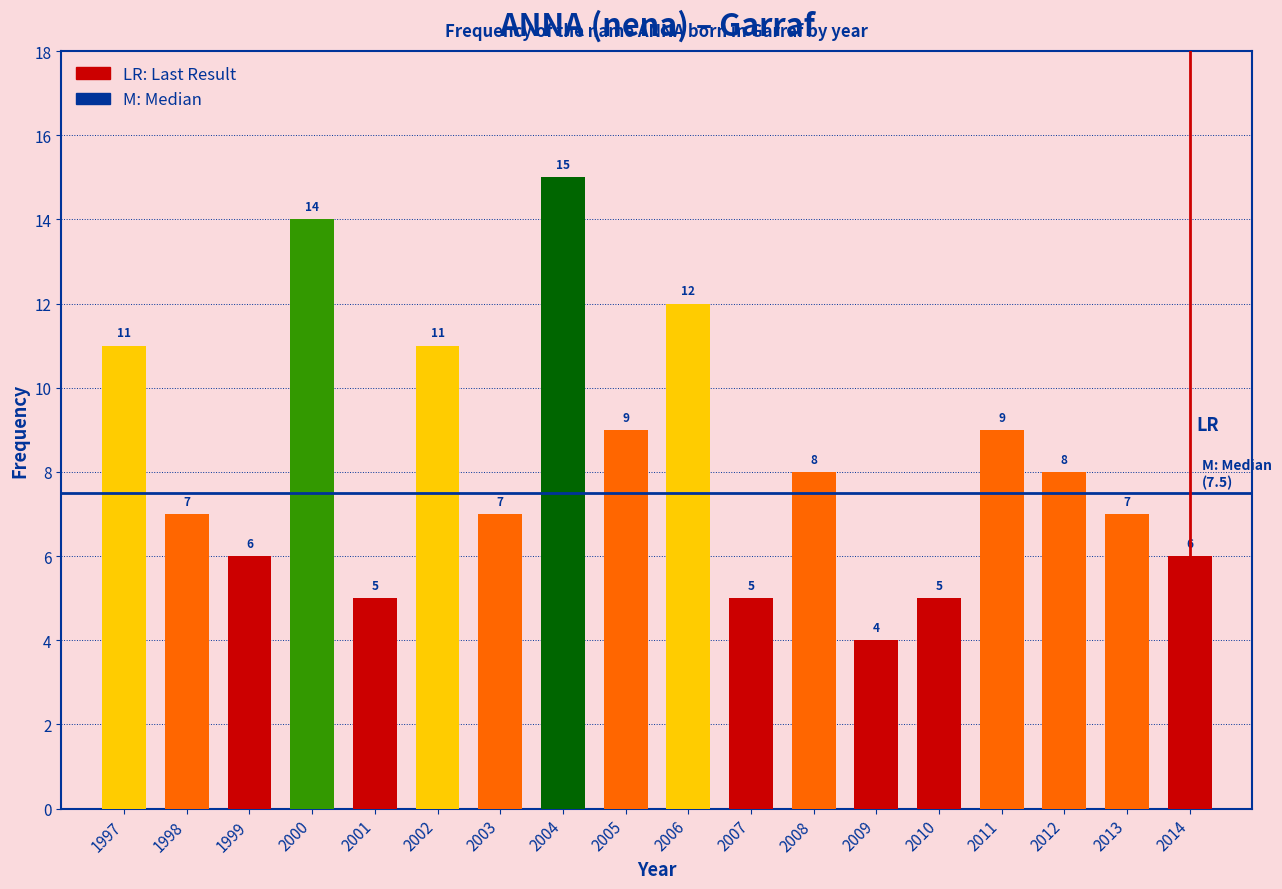

Reading left to right, extract all data points from this chart.

1997=11	1998=7	1999=6	2000=14	2001=5	2002=11	2003=7	2004=15	2005=9	2006=12	2007=5	2008=8	2009=4	2010=5	2011=9	2012=8	2013=7	2014=6